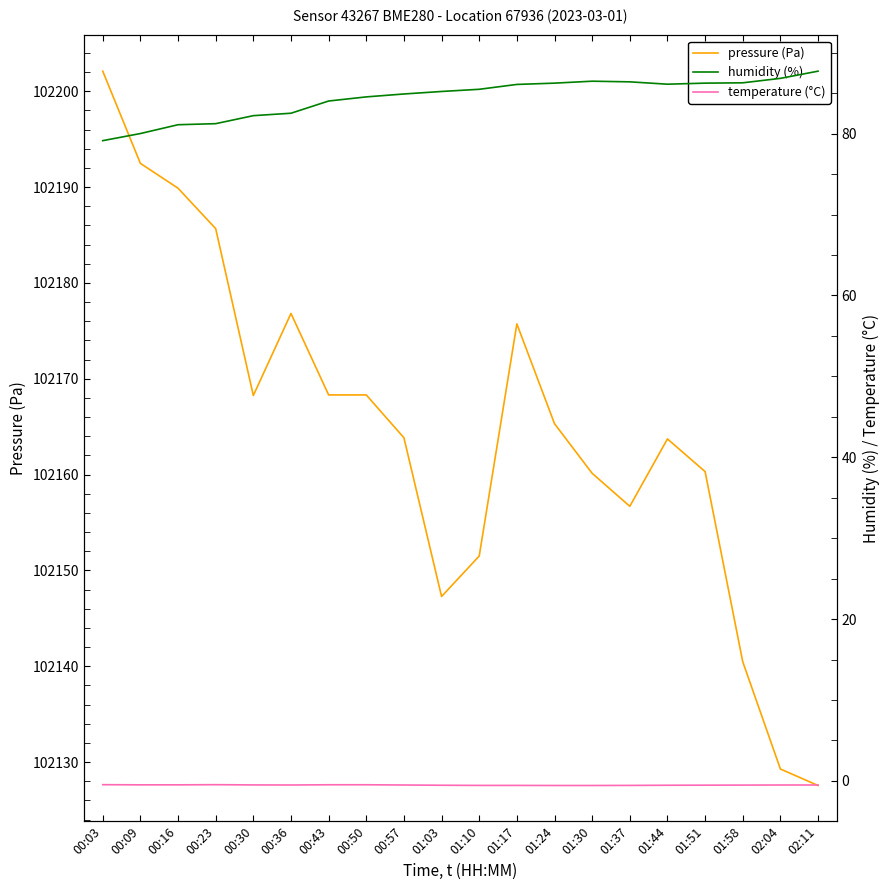

Which label corresponds to the largest value in the chart?

00:03